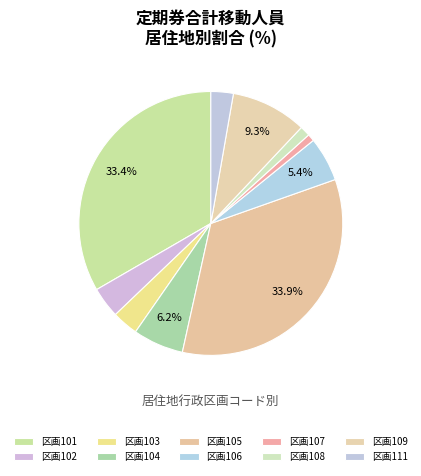

How many segments does this pie chart have?

10